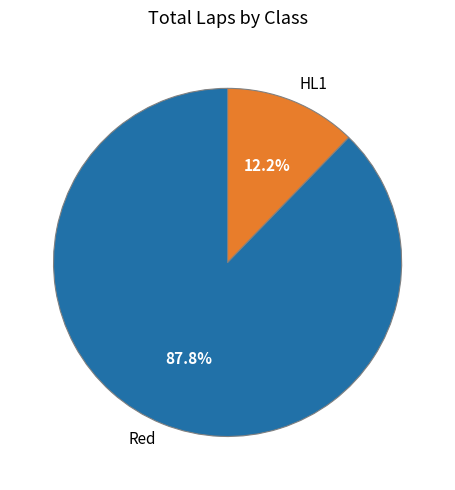

What percentage is NOT represented by HL1?

87.8%